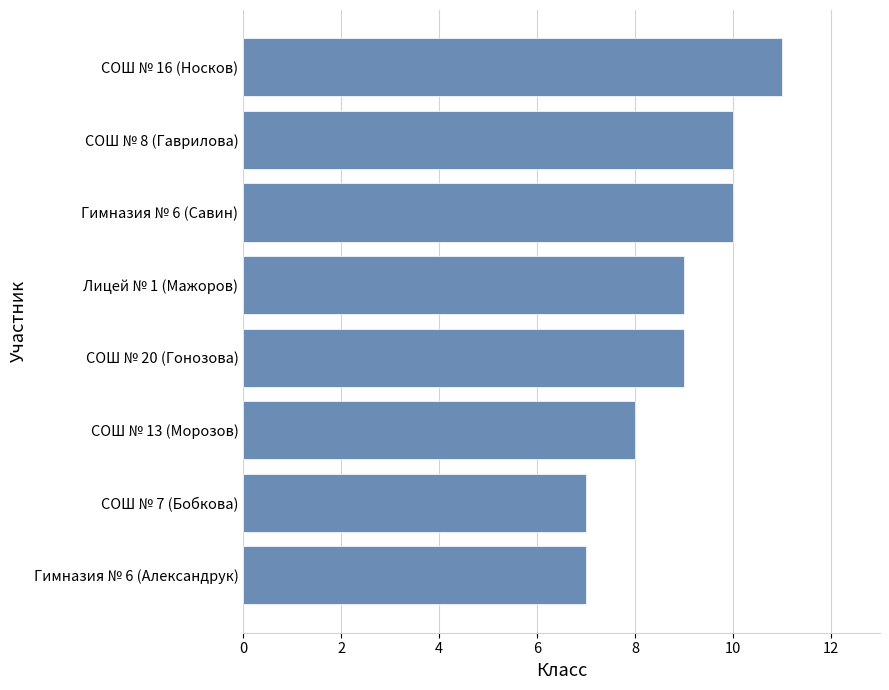

Is it true that the value at Гимназия № 6 (Александрук) is 7?

True